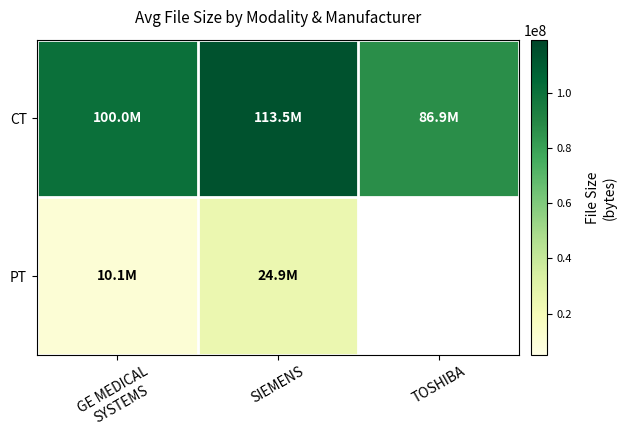

Where is CT nearest to the value 100187341?

GE MEDICAL SYSTEMS